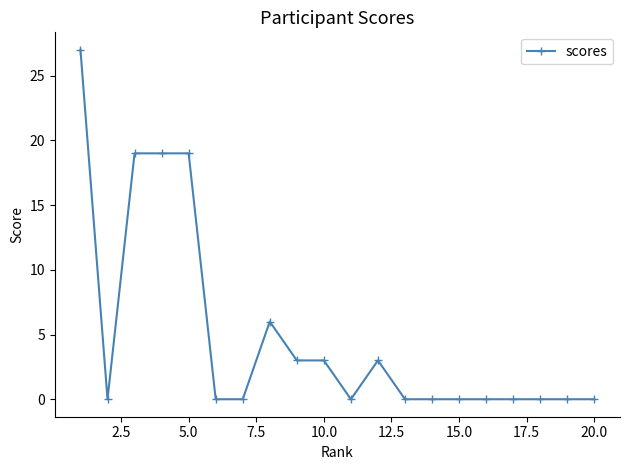

What is the greatest value displayed?

27